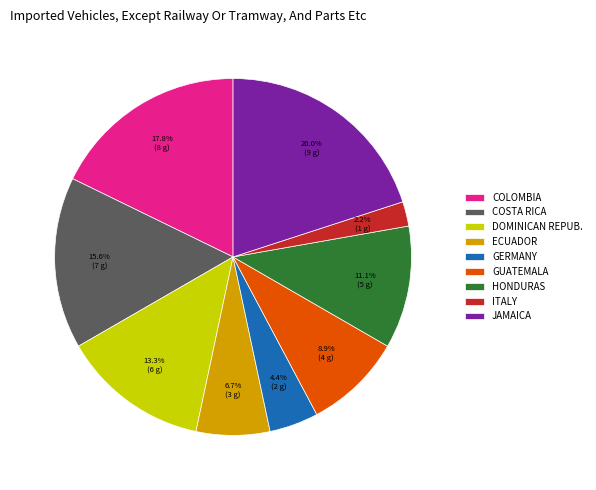

How many slices are in this pie chart?

9